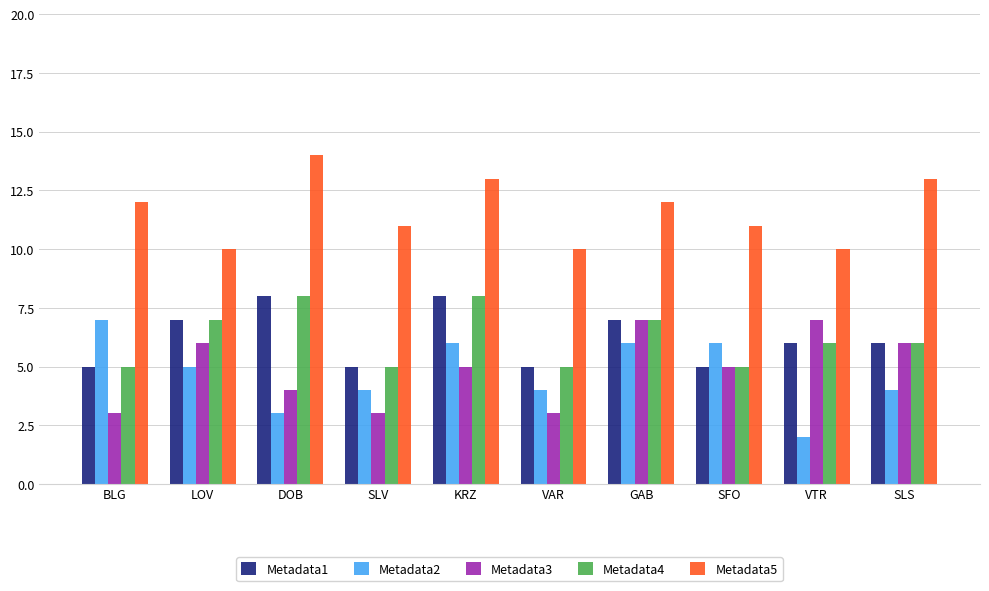

What is the spread (max minus min) of values at VAR?

7